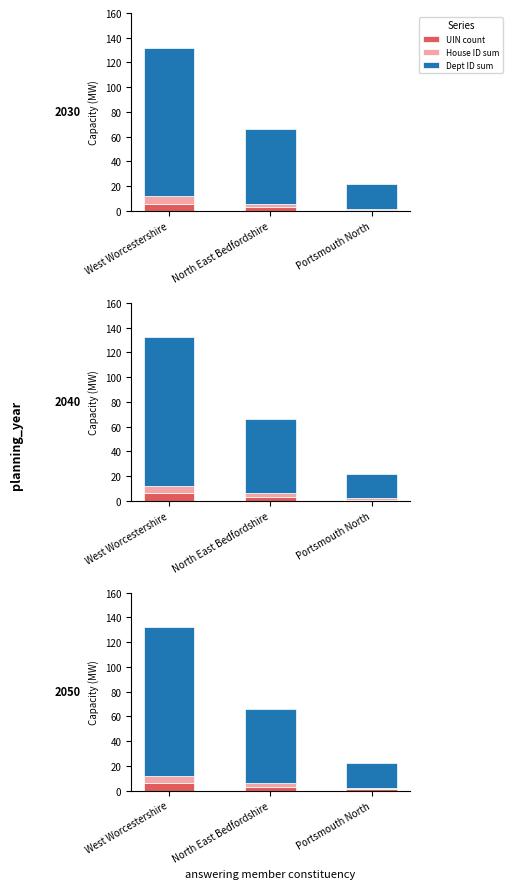

Where does the House ID sum series first go above 3?

West Worcestershire